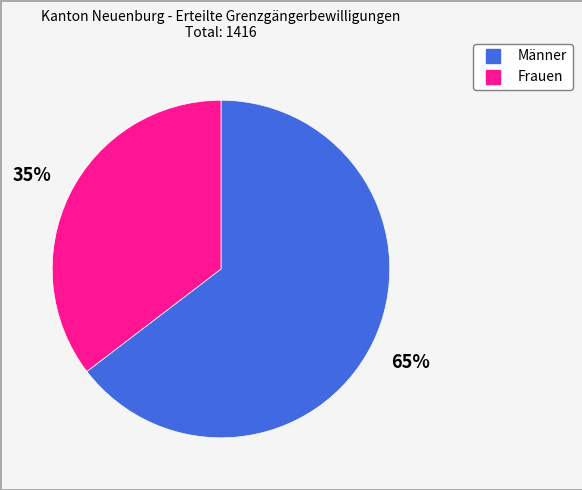

To the nearest percent, what is the combined percentage of Frauen and Männer?

100%